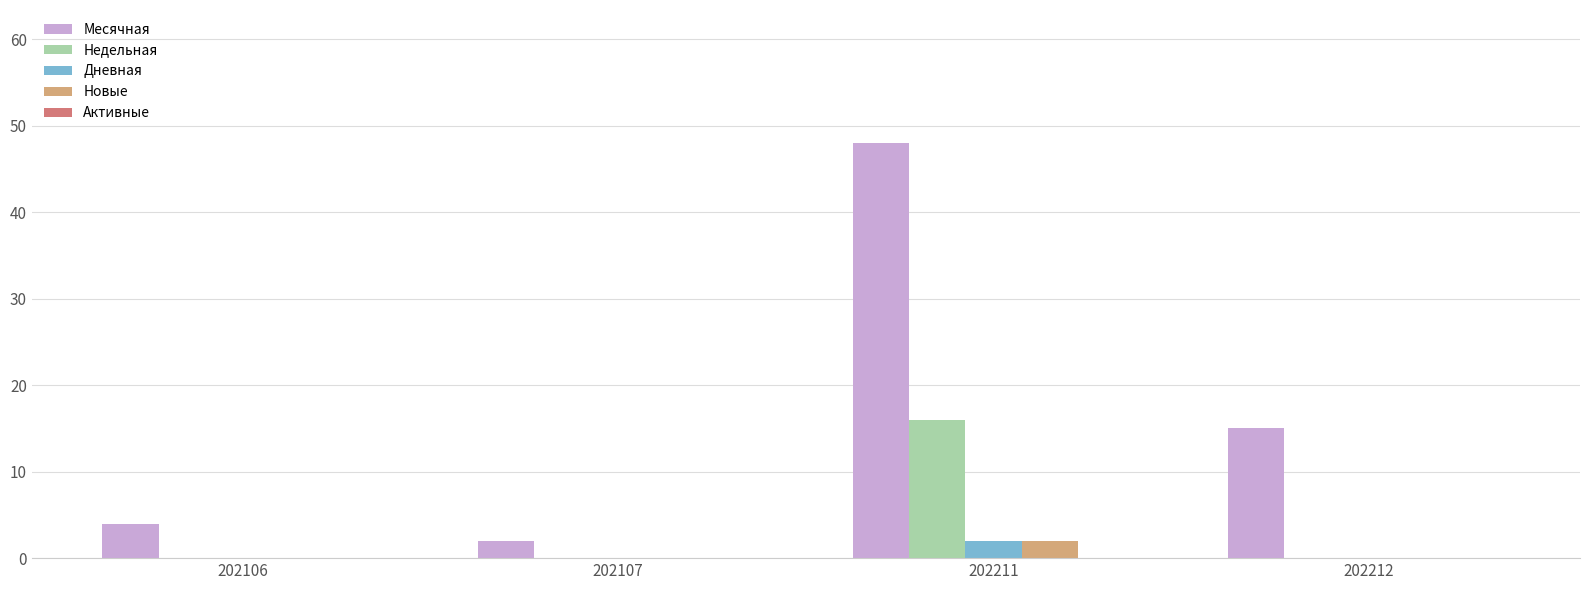

The Новые series shows 0 at 202212. True or false?

True